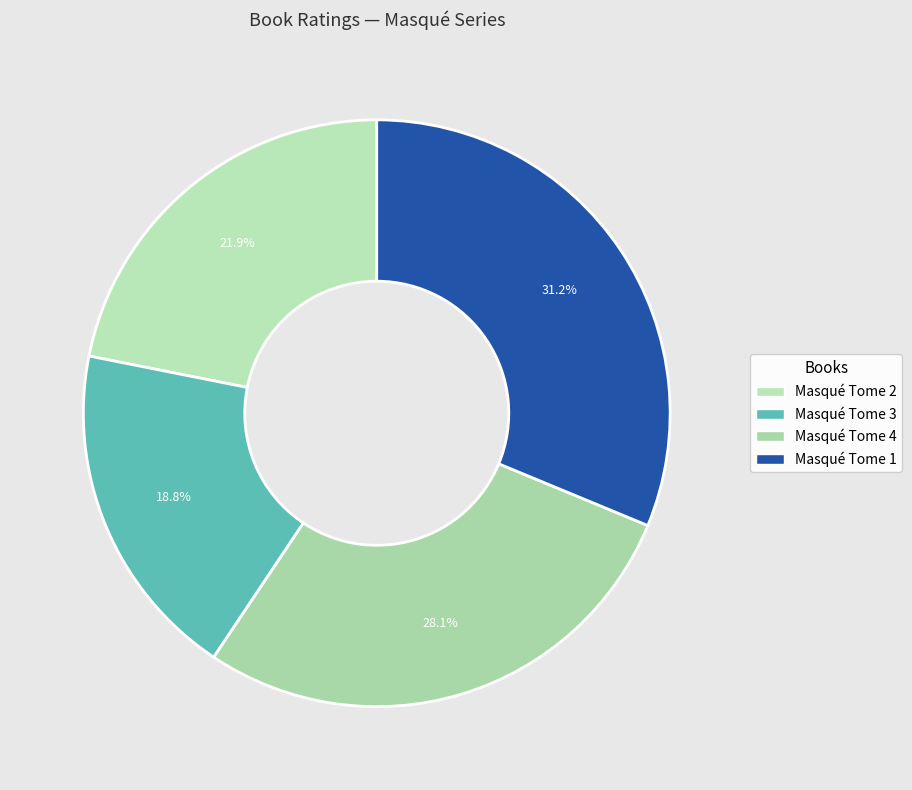

How many segments does this pie chart have?

4